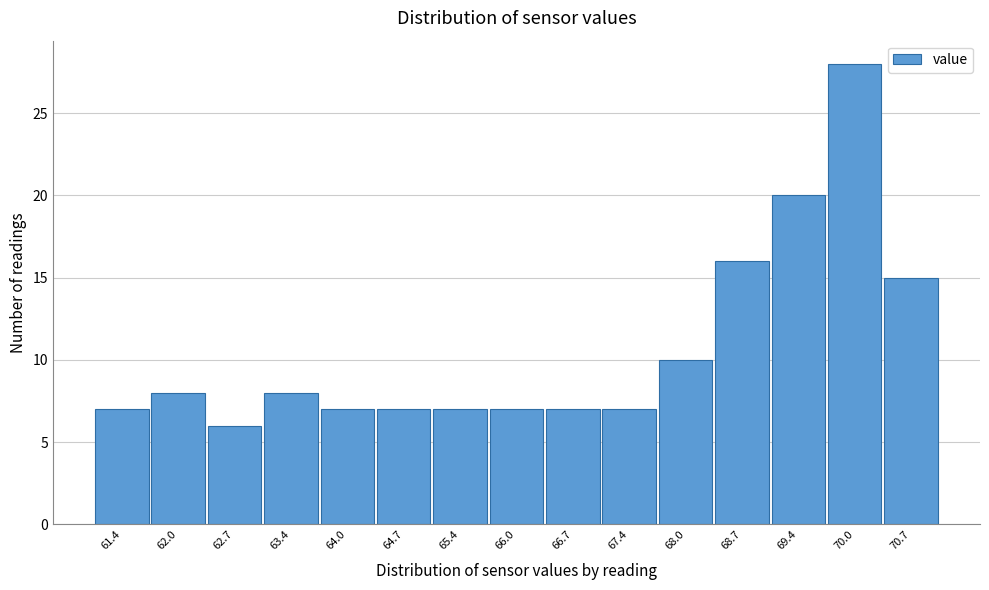

Reading right to left, what are all the values shown in this chart?

70.7=15	70.0=28	69.4=20	68.7=16	68.0=10	67.4=7	66.7=7	66.0=7	65.4=7	64.7=7	64.0=7	63.4=8	62.7=6	62.0=8	61.4=7